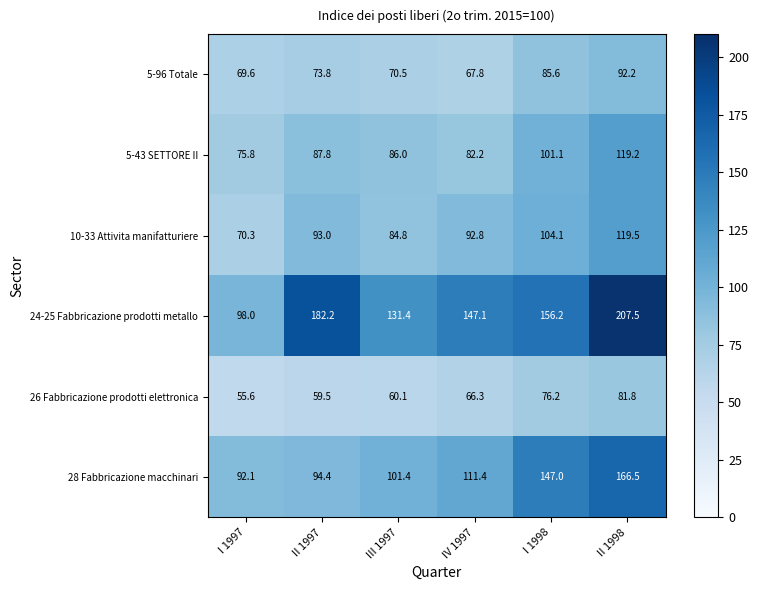

What is the sum of the 28 Fabbricazione macchinari values at II 1997 and I 1997?

186.5